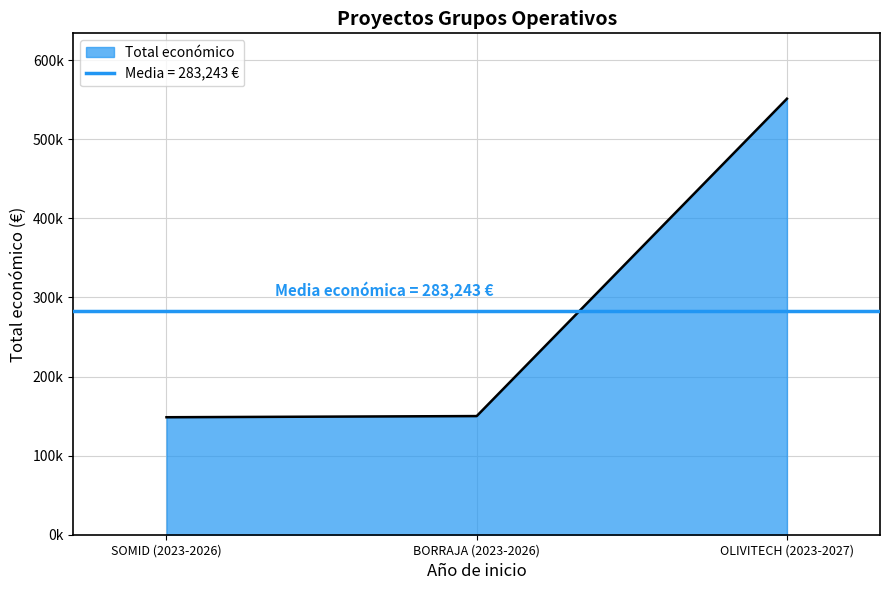

What is the value of the 1st point from the left?

148534